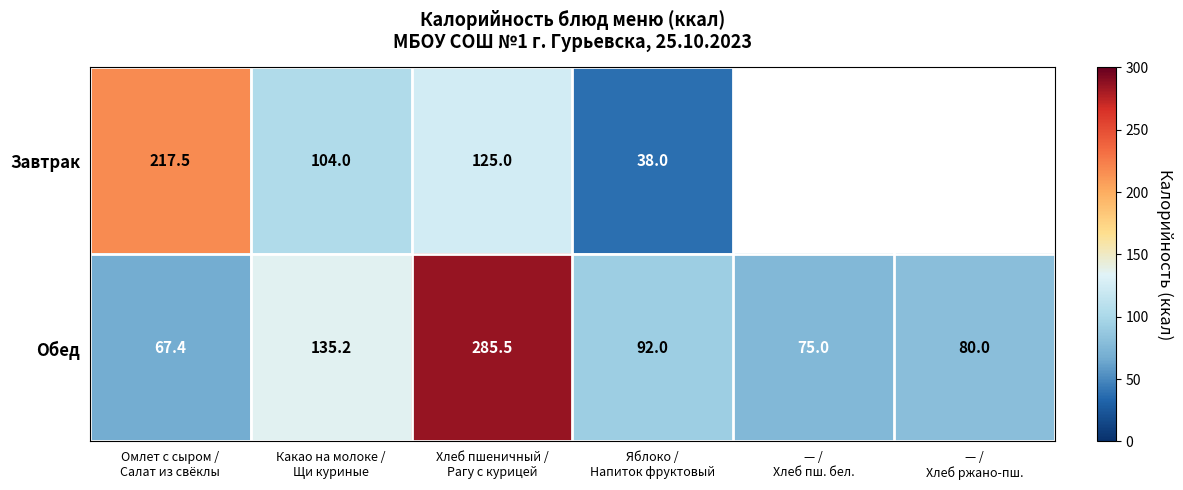

How many data points in Обед are less than 92?

3